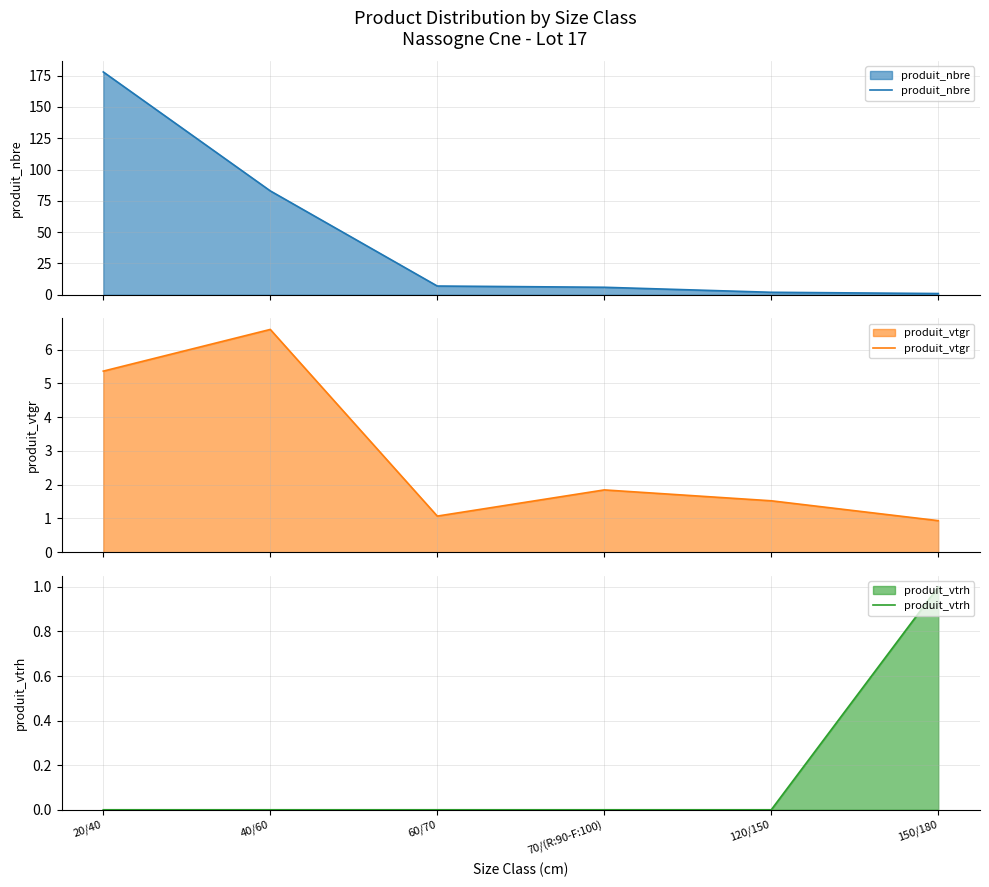

What is the average value of the produit_nbre series?

46